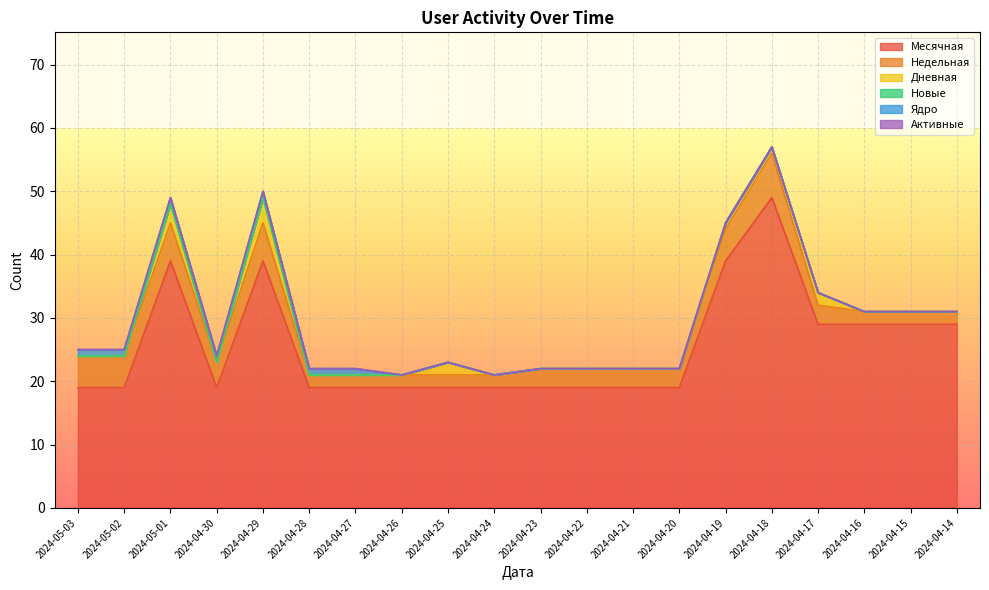

The Ядро series shows 0 at 2024-04-26. True or false?

True